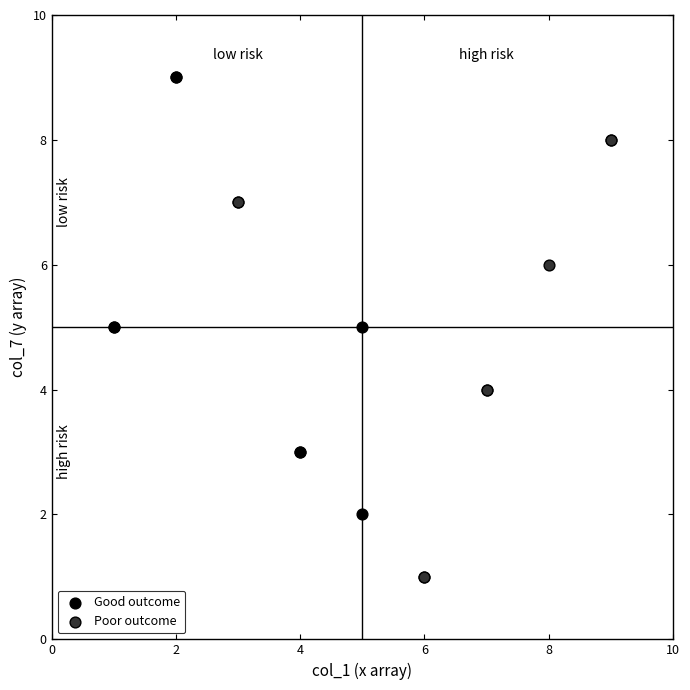

What are all the series names shown in the legend?

Good outcome, Poor outcome